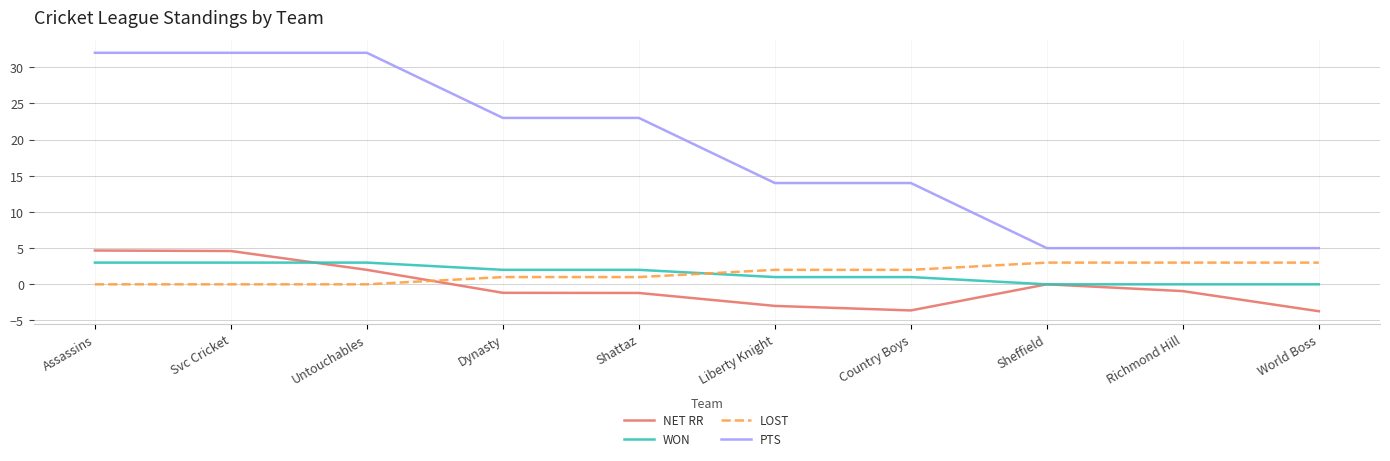

At how many categories does at least one series exceed 1?

10